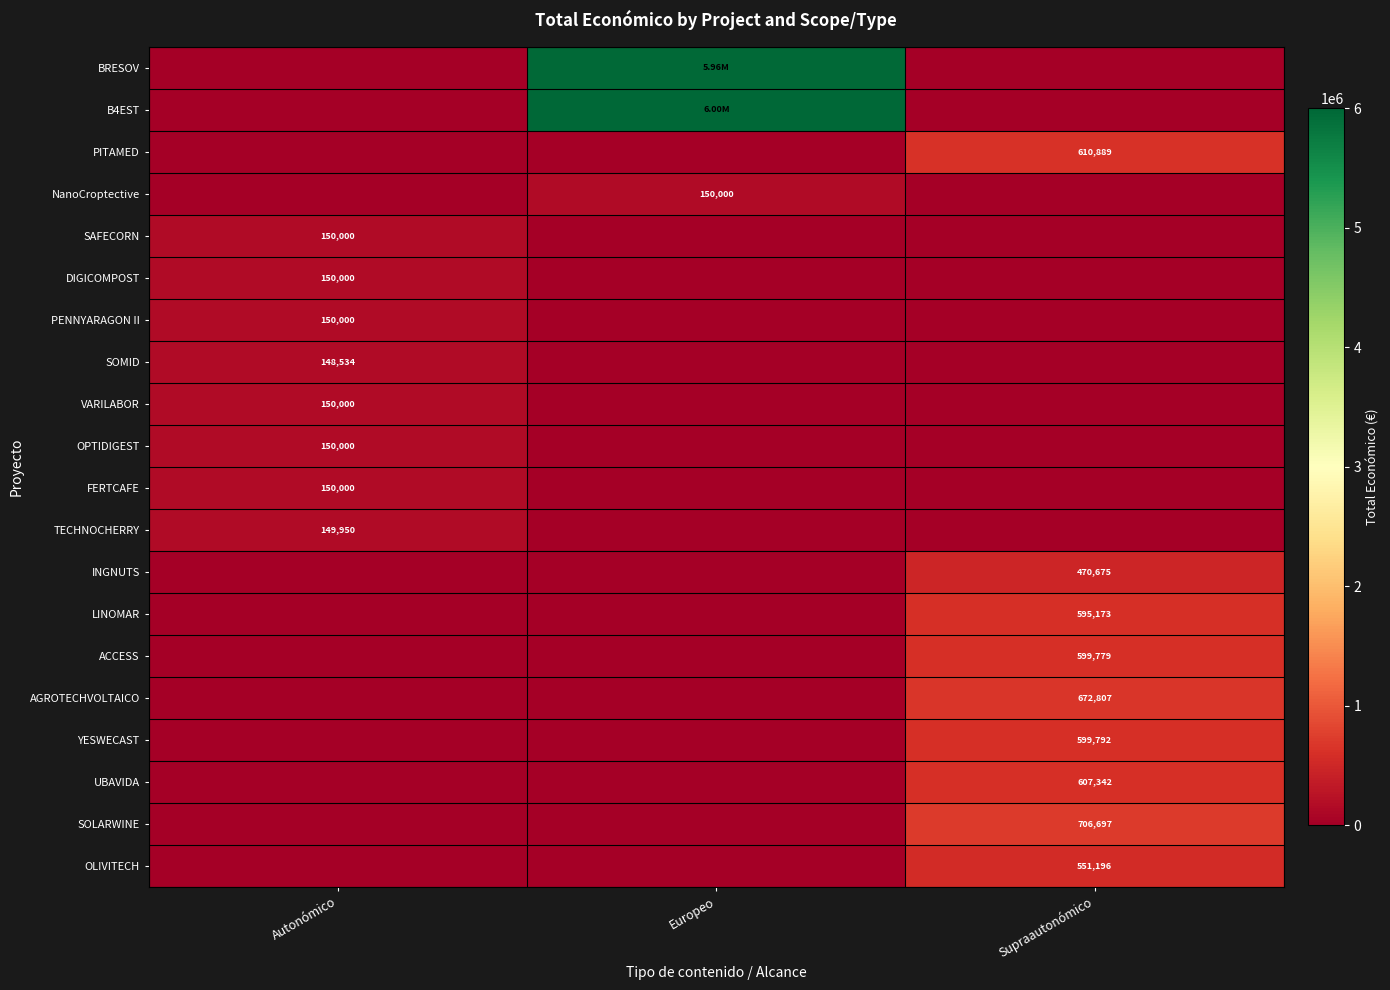

The UBAVIDA series shows 1034344 at Supraautonómico. True or false?

False